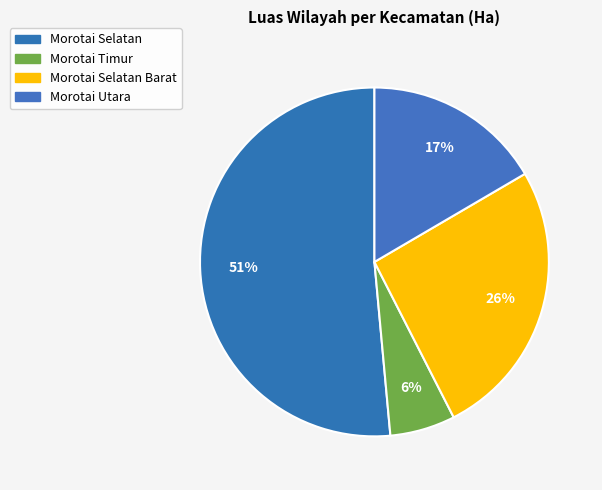

Count the number of slices in the pie.

4